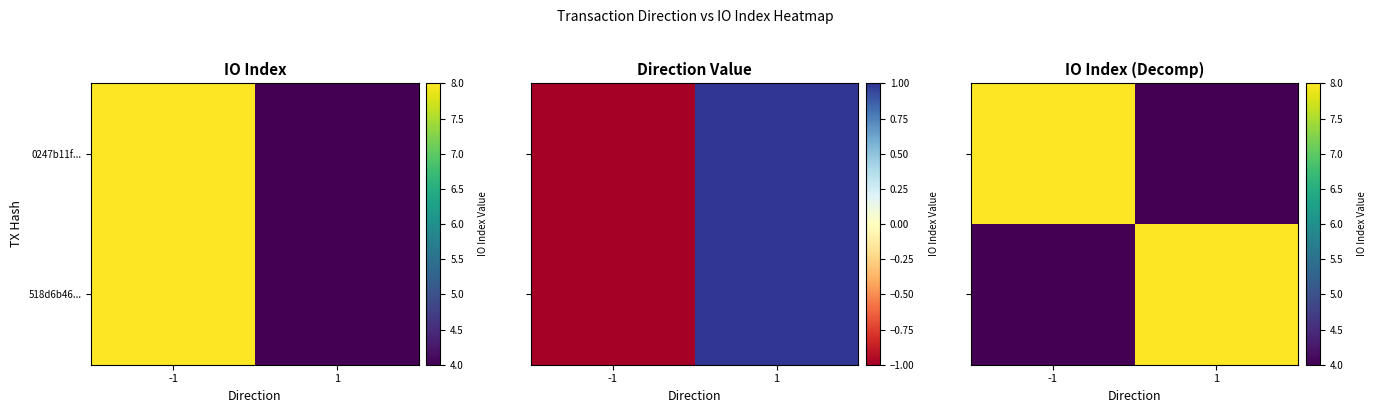

Which series has the largest total across all categories?

0247b11f...